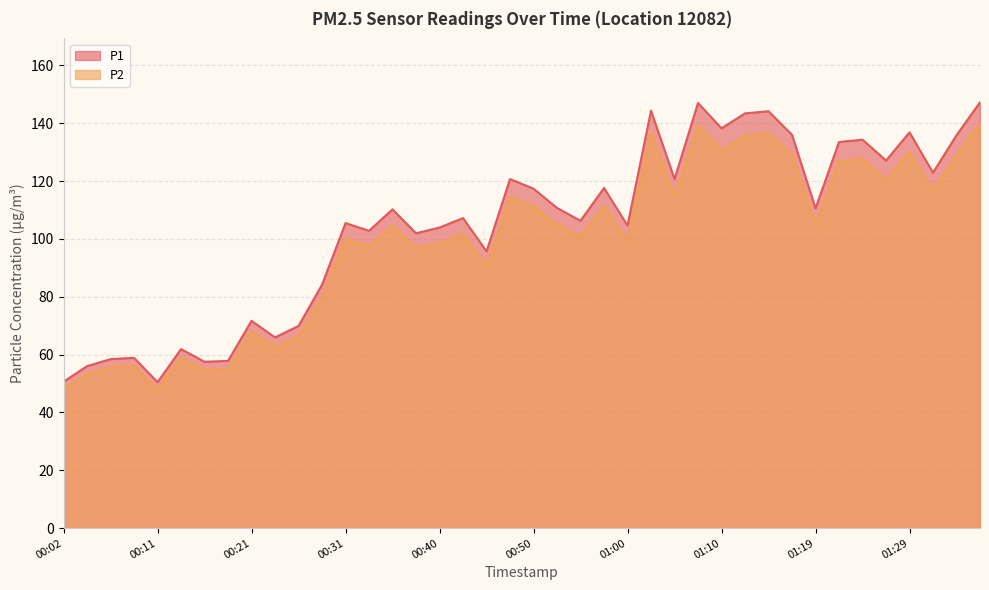

Reading right to left, extract all data points from this chart.

P1: 01:36=147.2	01:34=135.8	01:31=122.9	01:29=136.8	01:27=127.1	01:24=134.3	01:22=133.5	01:19=110.6	01:17=136.0	01:14=144.1	01:12=143.4	01:10=138.2	01:07=147.0	01:05=120.7	01:02=144.3	01:00=104.6	00:57=117.6	00:55=106.3	00:53=110.7	00:50=117.4	00:48=120.7	00:45=95.7	00:43=107.2	00:40=103.9	00:38=101.9	00:36=110.2	00:33=102.8	00:31=105.5	00:28=84.2	00:26=69.9	00:23=65.9	00:21=71.7	00:19=57.8	00:16=57.5	00:14=61.9	00:11=50.5	00:09=58.9	00:06=58.4	00:04=56.0	00:02=50.6
P2: 01:36=139.7	01:34=128.9	01:31=116.7	01:29=130.0	01:27=120.7	01:24=127.6	01:22=126.8	01:19=105.1	01:17=129.2	01:14=136.6	01:12=135.7	01:10=130.7	01:07=139.4	01:05=114.5	01:02=137.1	01:00=99.4	00:57=111.5	00:55=100.7	00:53=105.0	00:50=111.4	00:48=114.4	00:45=90.7	00:43=101.7	00:40=98.6	00:38=96.8	00:36=104.7	00:33=97.5	00:31=100.0	00:28=80.0	00:26=66.5	00:23=62.7	00:21=68.1	00:19=55.0	00:16=54.7	00:14=58.9	00:11=48.1	00:09=56.0	00:06=55.7	00:04=53.3	00:02=48.2